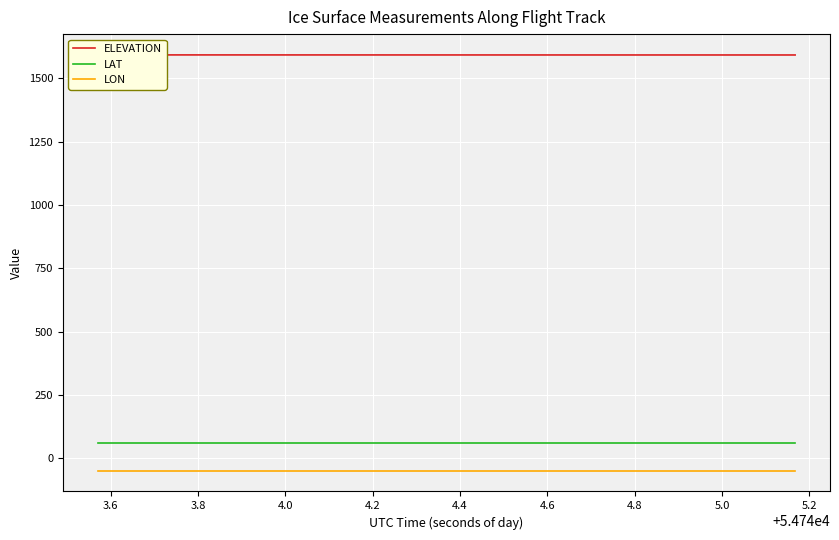

Reading right to left, extract all data points from this chart.

ELEVATION: 1592.2	1592.2	1592.2	1592.2	1592.2	1592.2	1592.2	1592.2	1592.2	1592.2	1592.2	1592.2	1592.2	1592.2	1592.2	1592.2	1592.2	1592.2	1592.3	1592.3	1592.3	1592.3	1592.3	1592.3	1592.3	1592.3	1592.3	1592.3	1592.3	1592.4	1592.4	1592.4	1592.4	1592.4	1592.4	1592.4	1592.4	1592.4	1592.5	1592.5
LAT: 61.8	61.8	61.8	61.8	61.8	61.8	61.8	61.8	61.8	61.8	61.8	61.8	61.8	61.8	61.8	61.8	61.8	61.8	61.8	61.8	61.8	61.8	61.8	61.8	61.8	61.8	61.8	61.8	61.8	61.8	61.8	61.8	61.8	61.8	61.8	61.8	61.8	61.8	61.8	61.8
LON: -48.1	-48.1	-48.1	-48.1	-48.1	-48.1	-48.1	-48.1	-48.1	-48.1	-48.1	-48.1	-48.1	-48.1	-48.1	-48.1	-48.1	-48.1	-48.1	-48.1	-48.1	-48.1	-48.1	-48.1	-48.1	-48.1	-48.1	-48.1	-48.1	-48.1	-48.1	-48.1	-48.1	-48.1	-48.1	-48.1	-48.1	-48.1	-48.1	-48.1